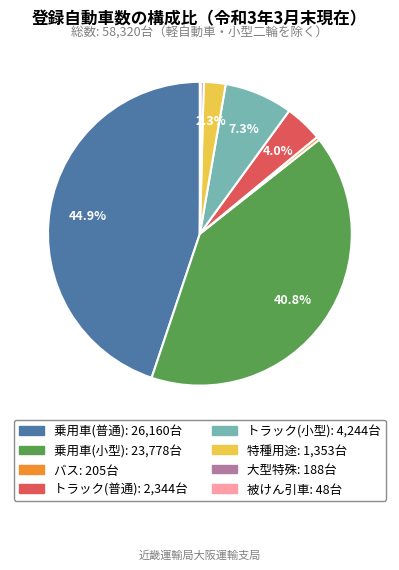

Which has a higher value, トラック(小型) or 乗用車(小型)?

乗用車(小型)